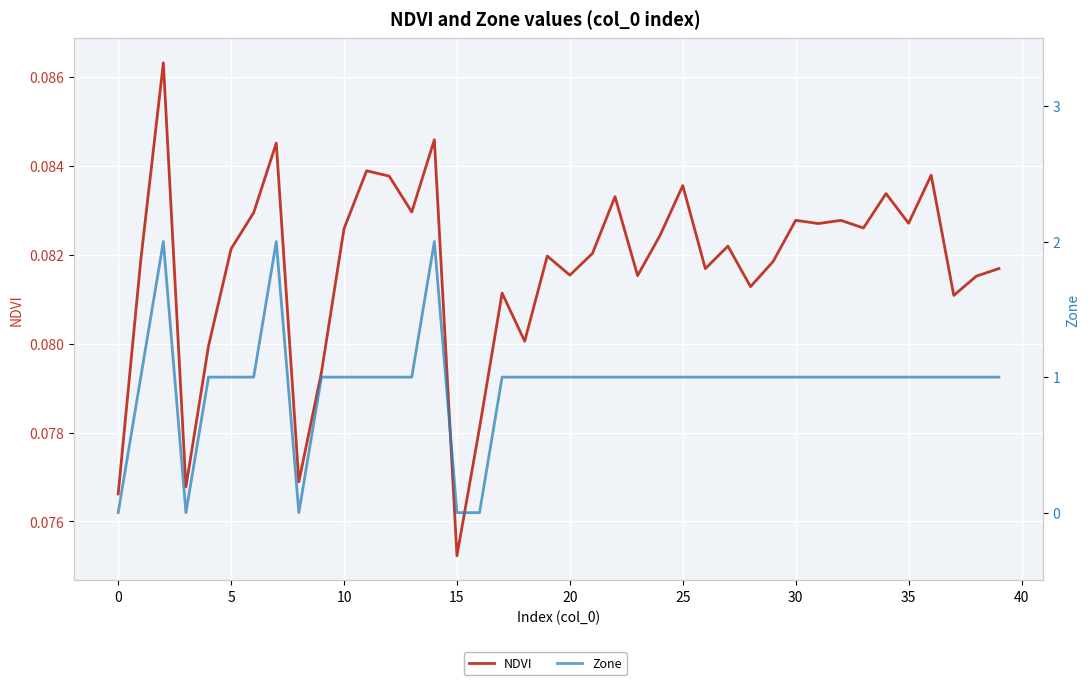

What is the highest value of the NDVI series?

0.1